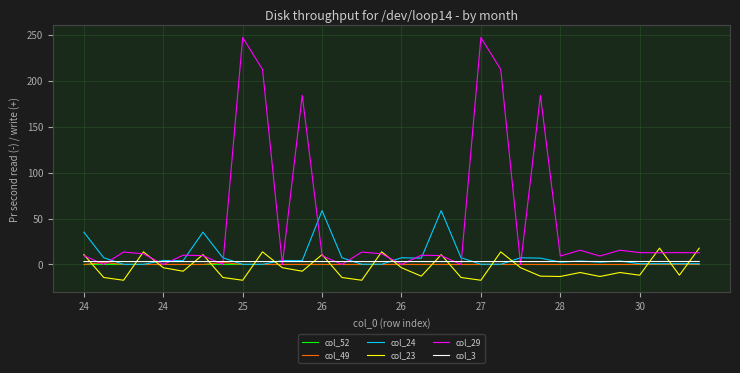

How many intersections are there between col_23 and col_52?

18